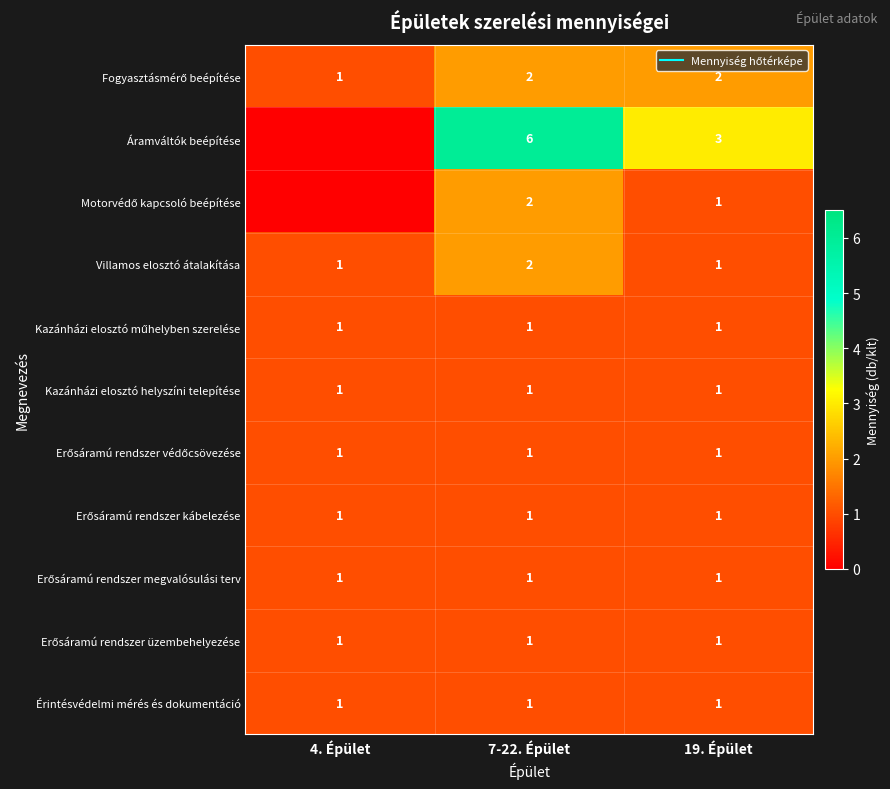

Where is Áramváltók beépítése nearest to the value 3?

19. Épület